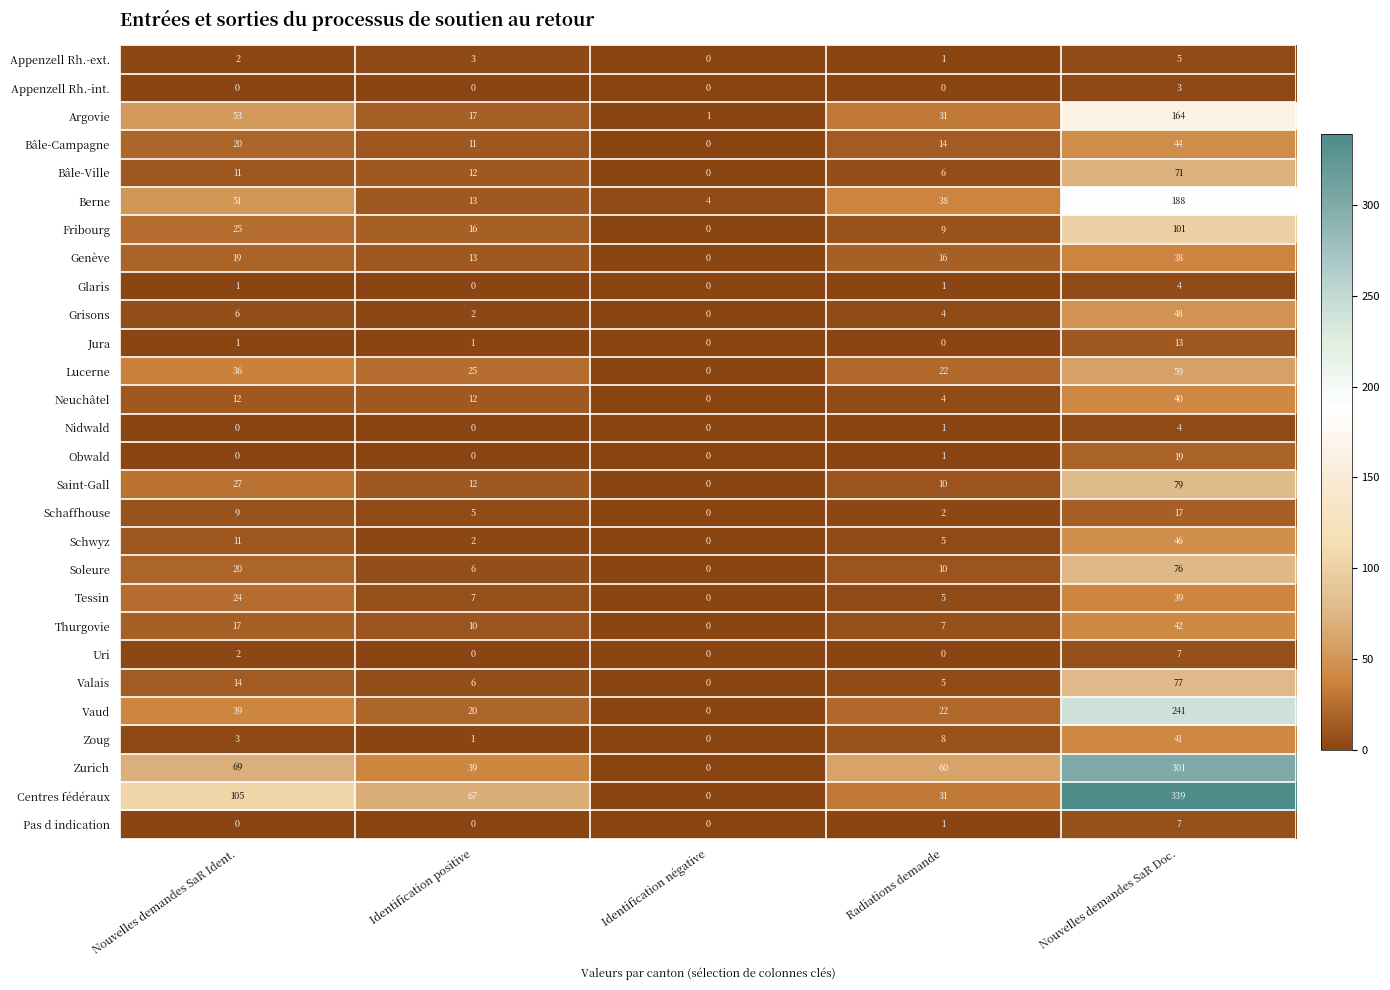

Which series has the largest range (max minus min)?

Centres fédéraux